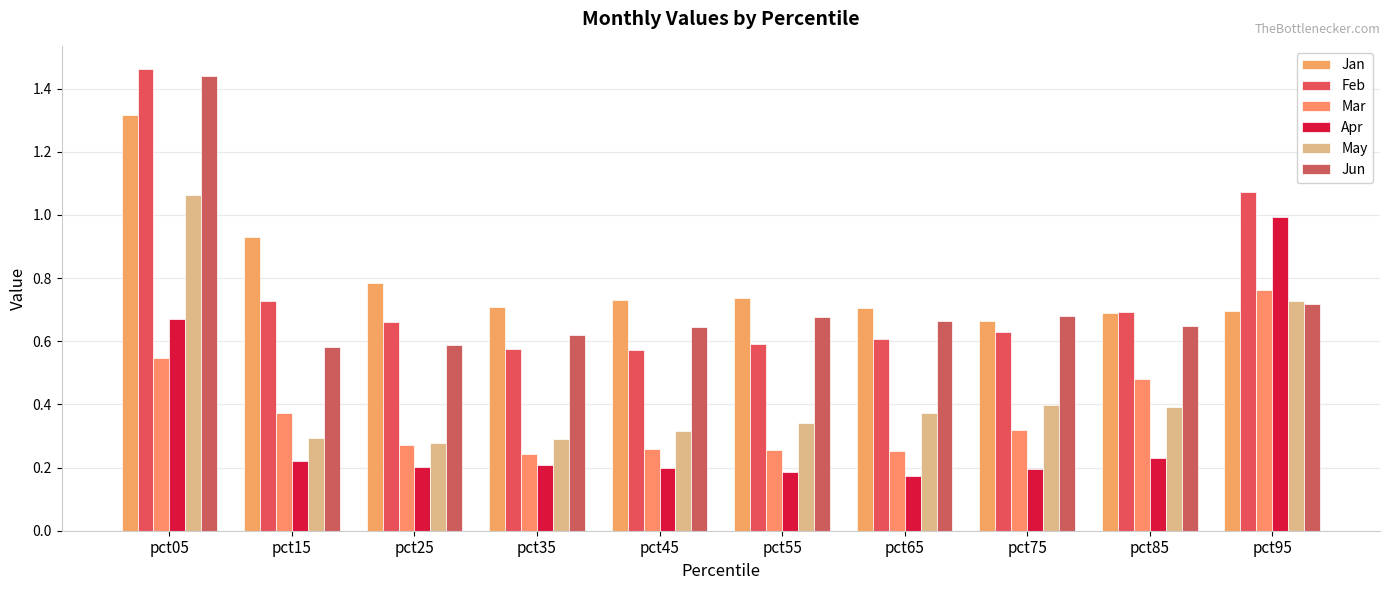

Count the number of categories in the chart.

10